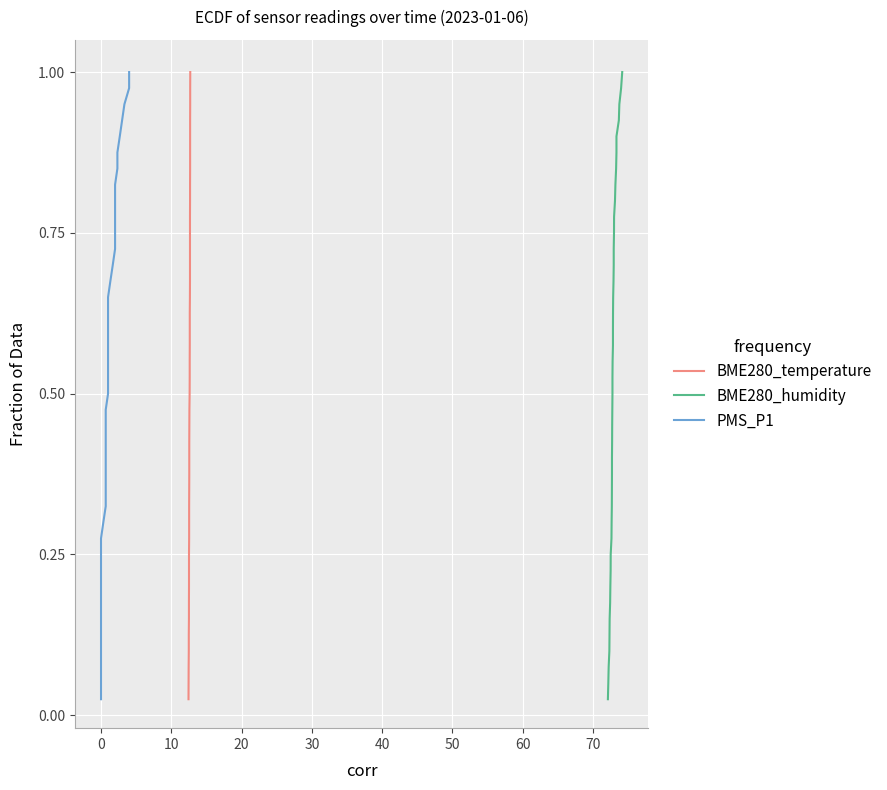

True or false: PMS_P1 and BME280_temperature cross at least once.

False